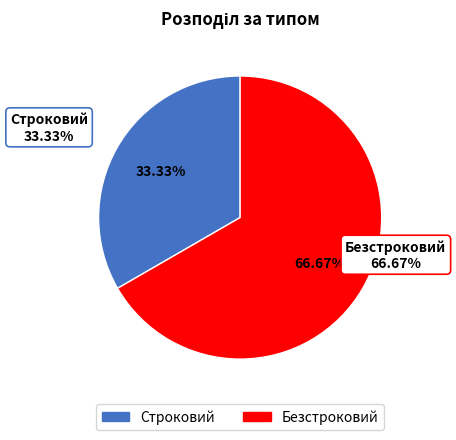

Count the number of slices in the pie.

2